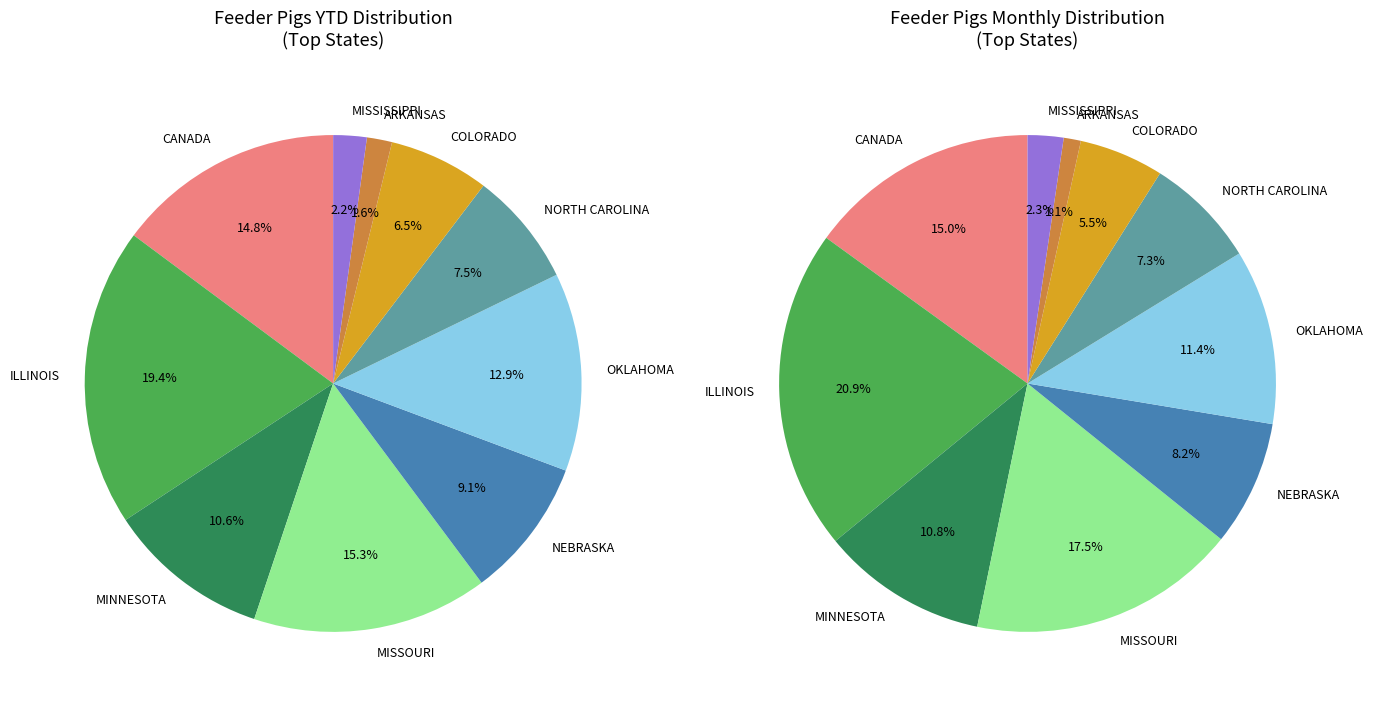

Does CANADA account for over 50% of the chart?

No